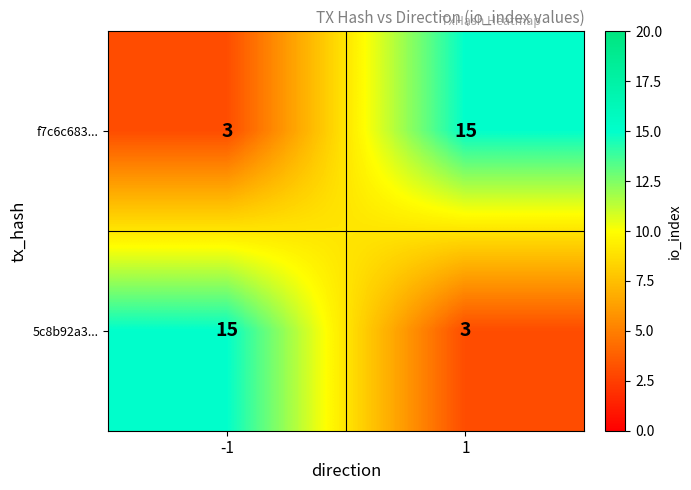

Reading right to left, list all the values displayed in this chart.

f7c6c683...: 15	3
5c8b92a3...: 3	15